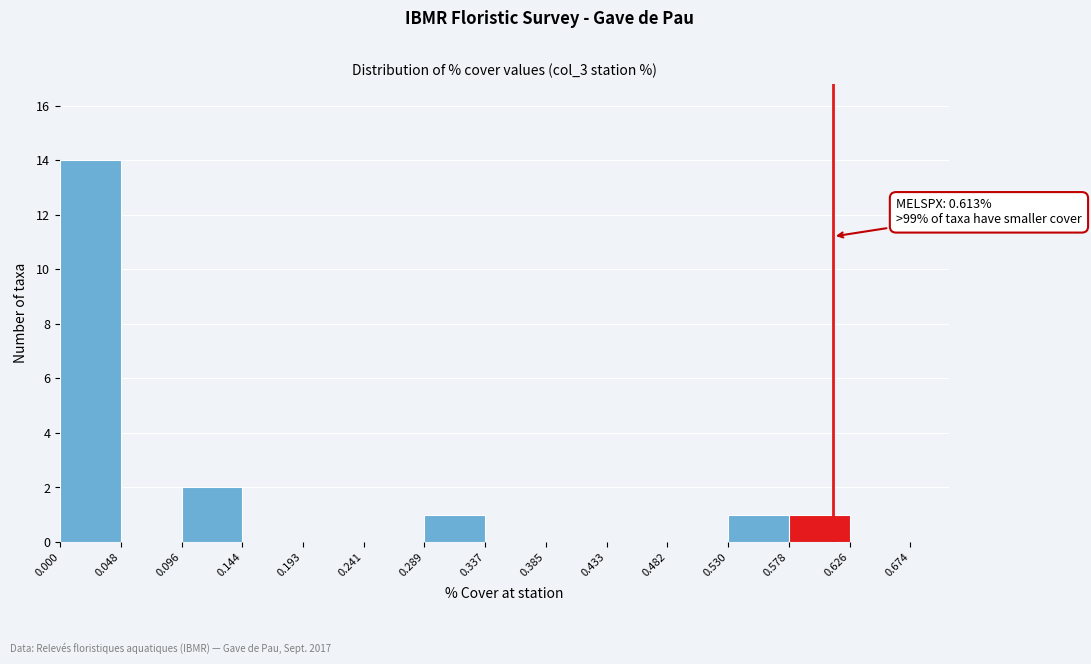

Which range on the x-axis has the tallest bar?

0.000 to 0.048